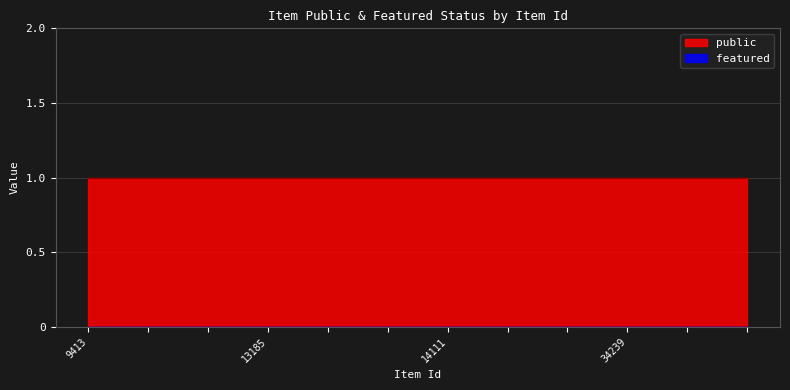

Reading left to right, what are all the values shown in this chart?

public: 1	1	1	1	1	1	1	1	1	1	1	1
featured: 0	0	0	0	0	0	0	0	0	0	0	0